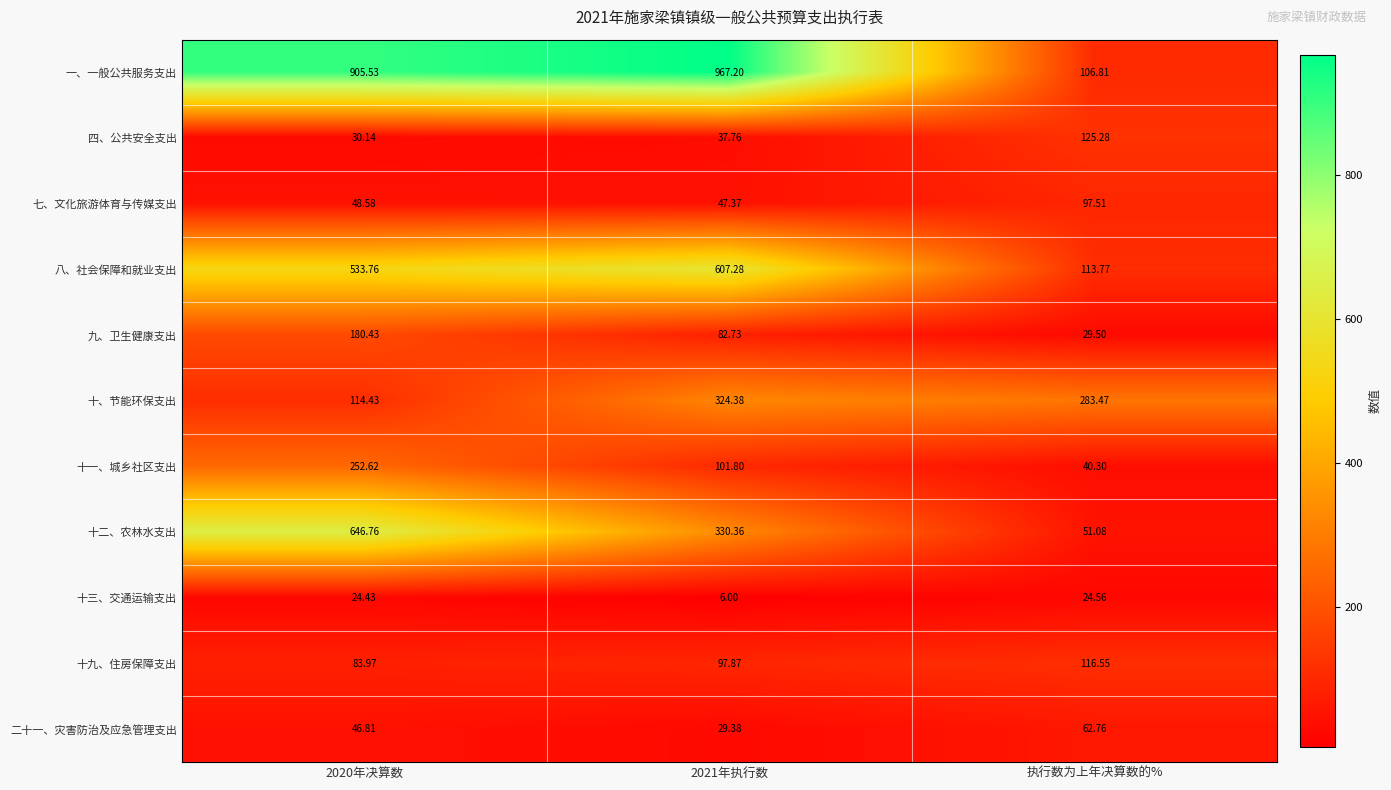

At which category is the sum across all series the highest?

2020年决算数